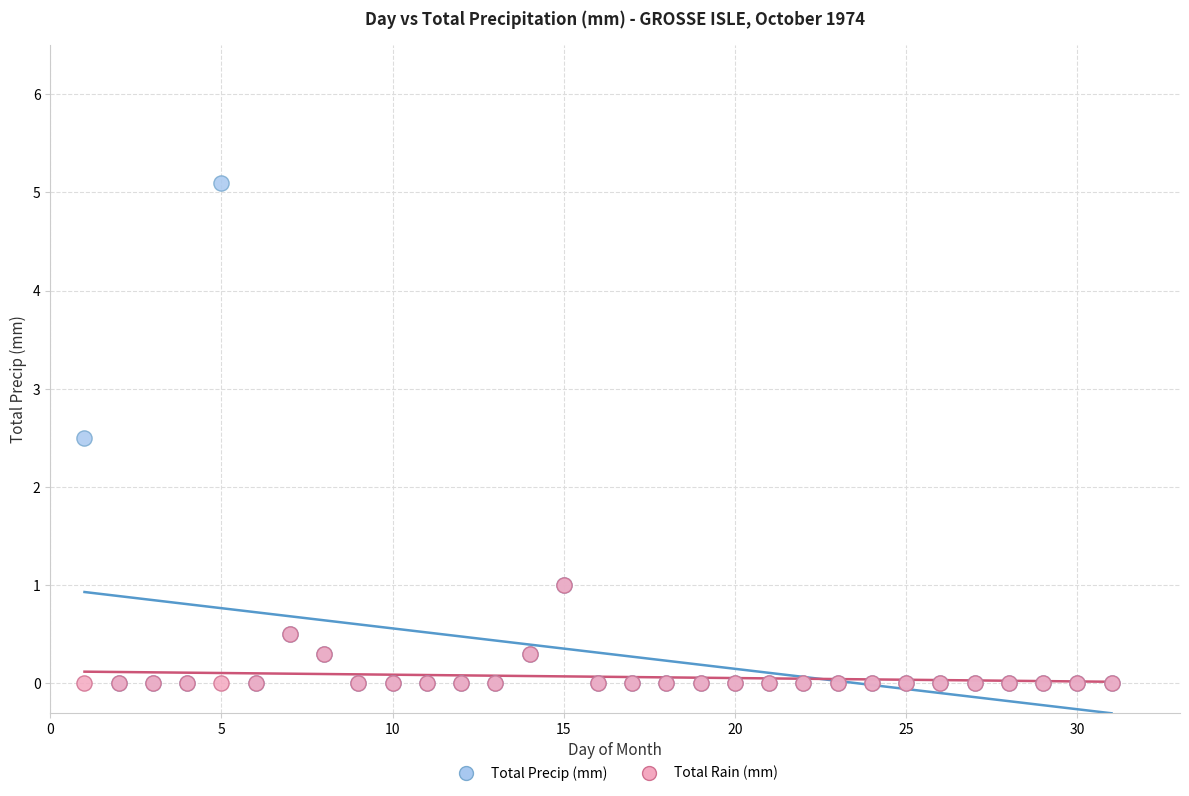

In the Total Precip (mm) series, what Y value is closest to 2?

2.5